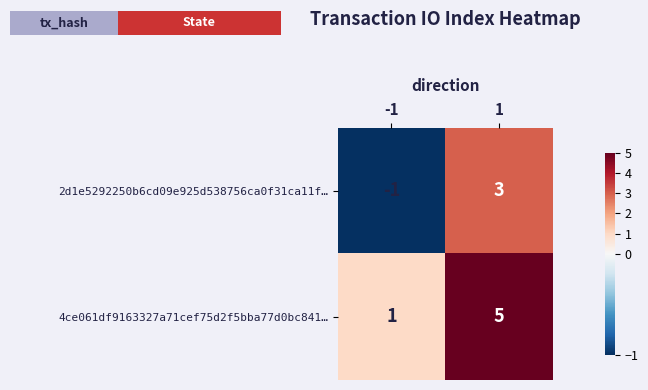

What is the difference between the 4ce061df9163327a71cef75d2f5bba77d0bc841… values at -1 and 1?

4